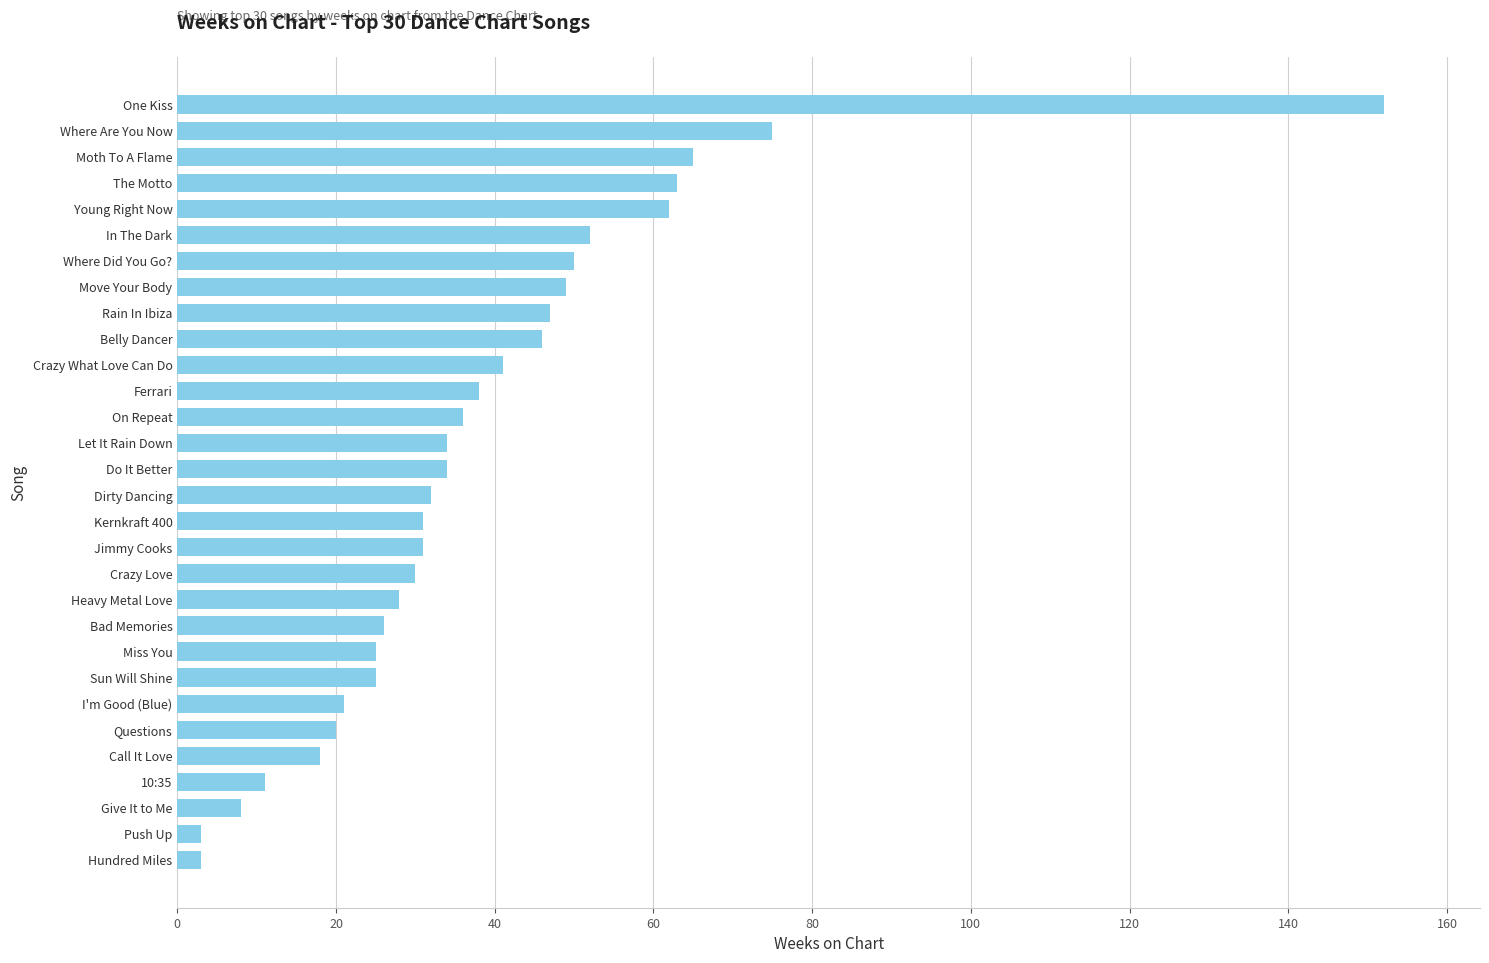

Between Jimmy Cooks and Moth To A Flame, which is larger?

Moth To A Flame